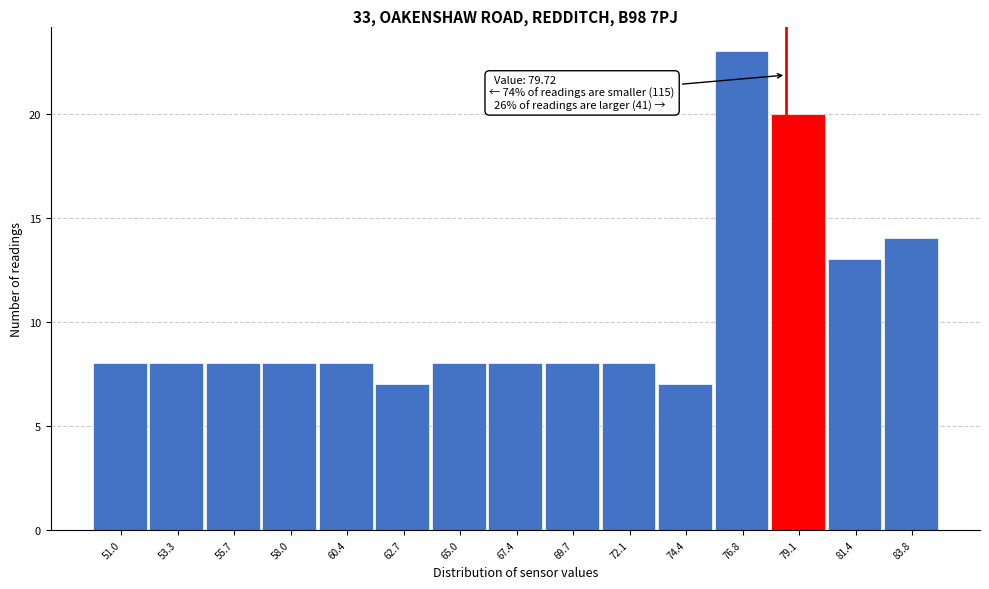

Reading right to left, transcribe all the data shown in this chart.

83.8=14	81.4=13	79.1=20	76.8=23	74.4=7	72.1=8	69.7=8	67.4=8	65.0=8	62.7=7	60.4=8	58.0=8	55.7=8	53.3=8	51.0=8